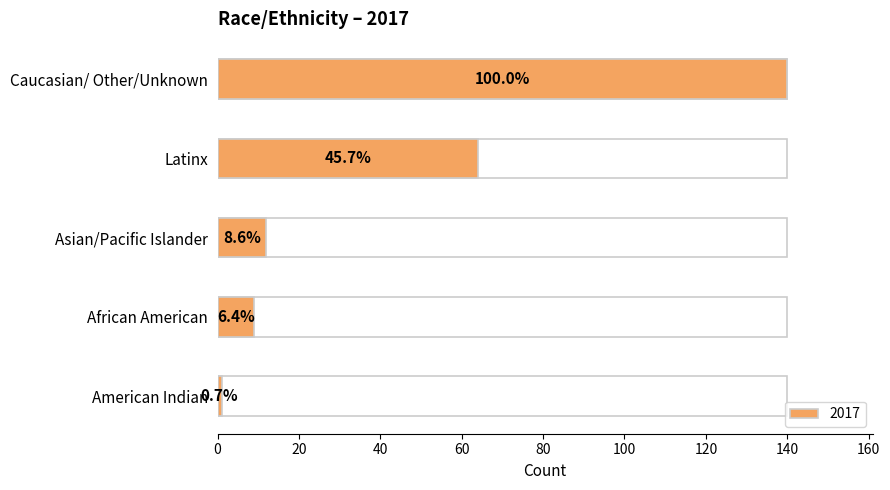

At which category does the chart reach its minimum across all series?

American Indian